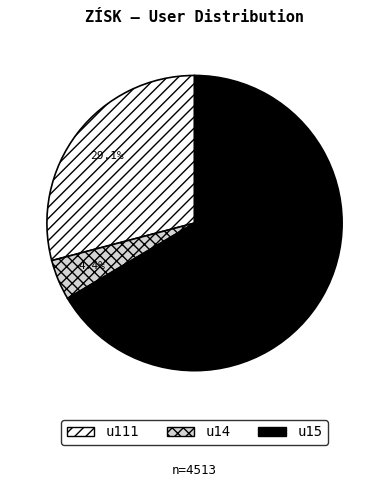

Approximately how many times larger is the value at u15 compared to u111?

2.3